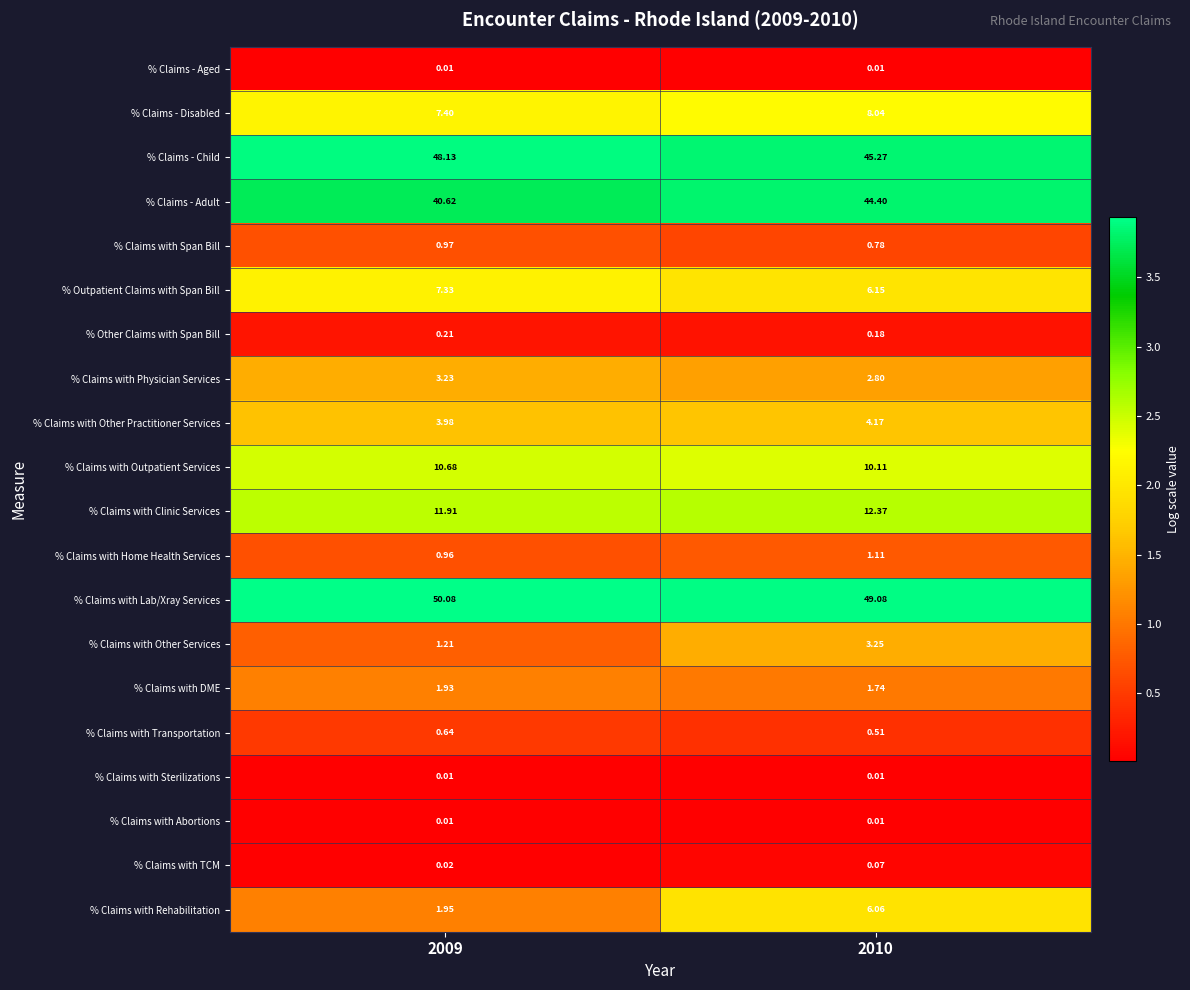

Which series has the widest spread of values?

% Claims with Rehabilitation